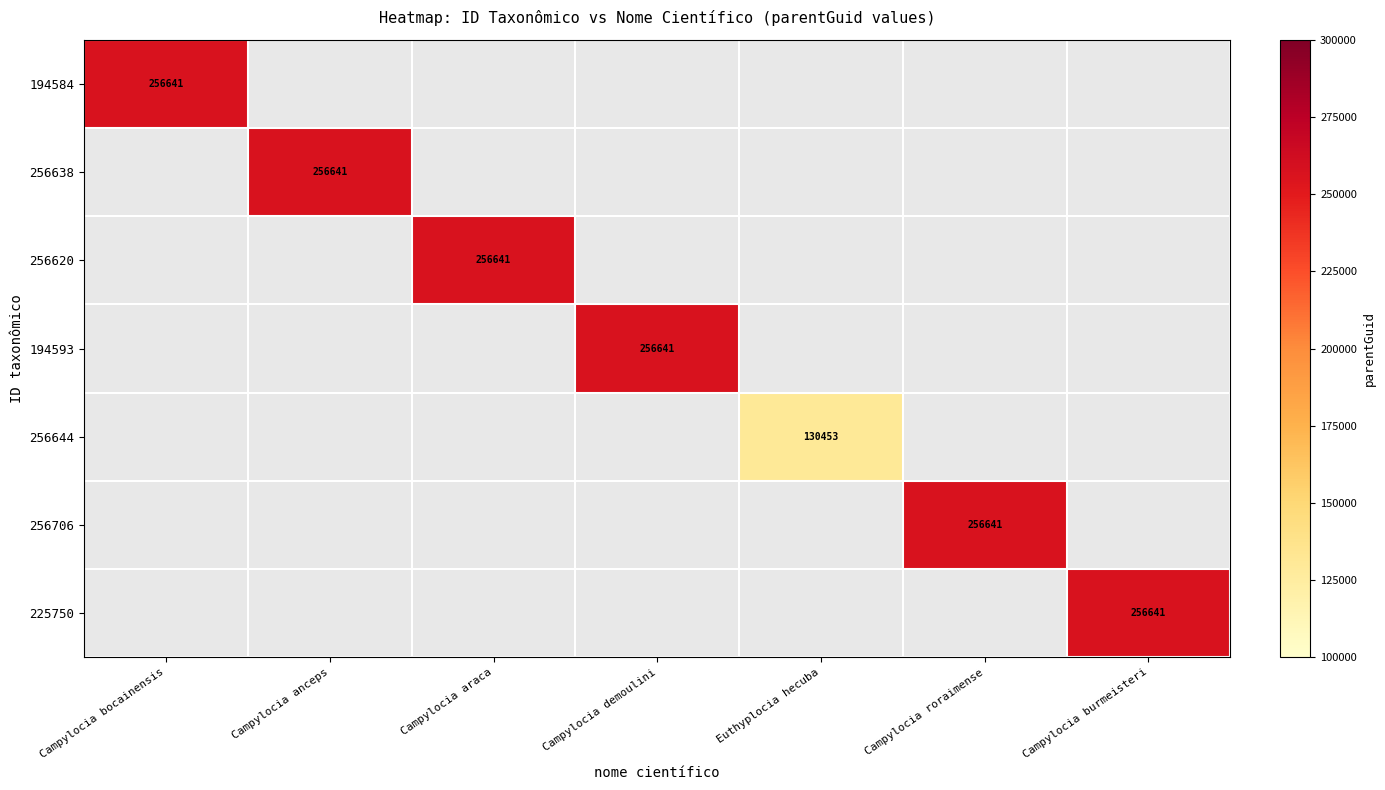

Is it true that 225750 equals 256641 at Campylocia burmeisteri?

True